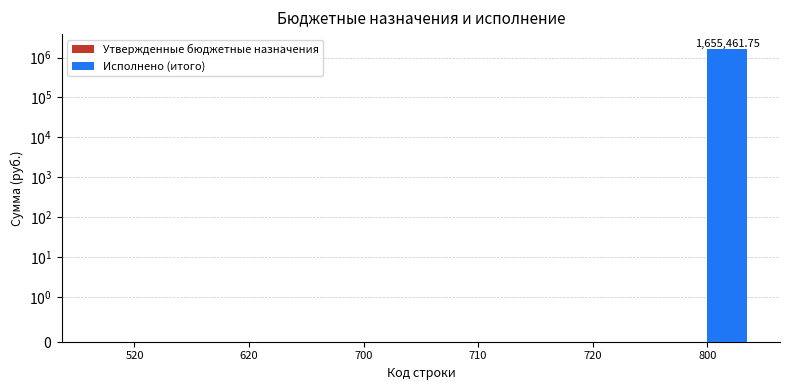

The value of Исполнено (итого) at 700 is 0.0. True or false?

True